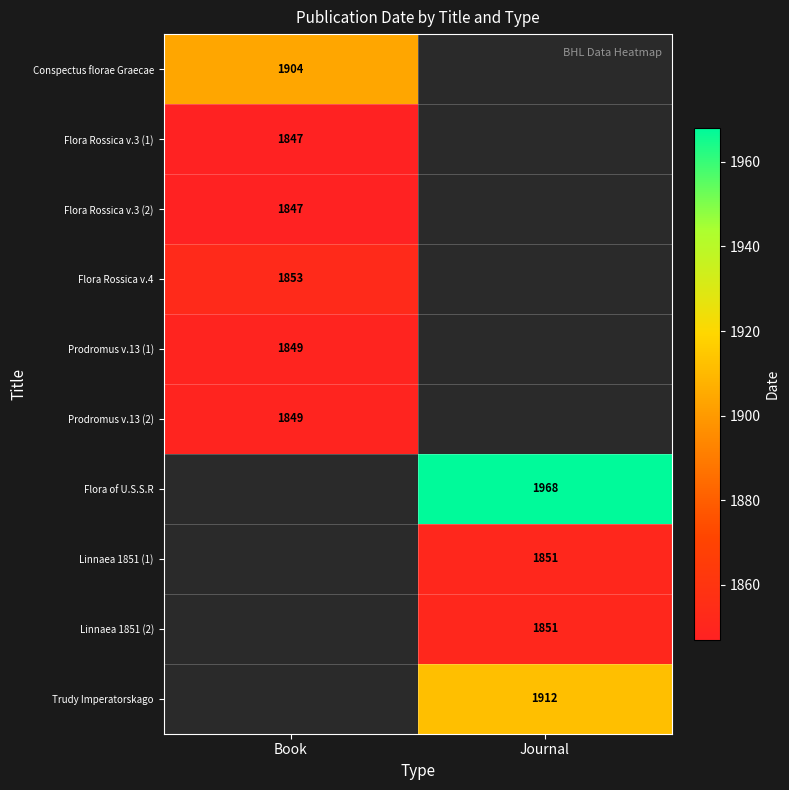

The Linnaea 1851 (1) series shows 3078 at Journal. True or false?

False